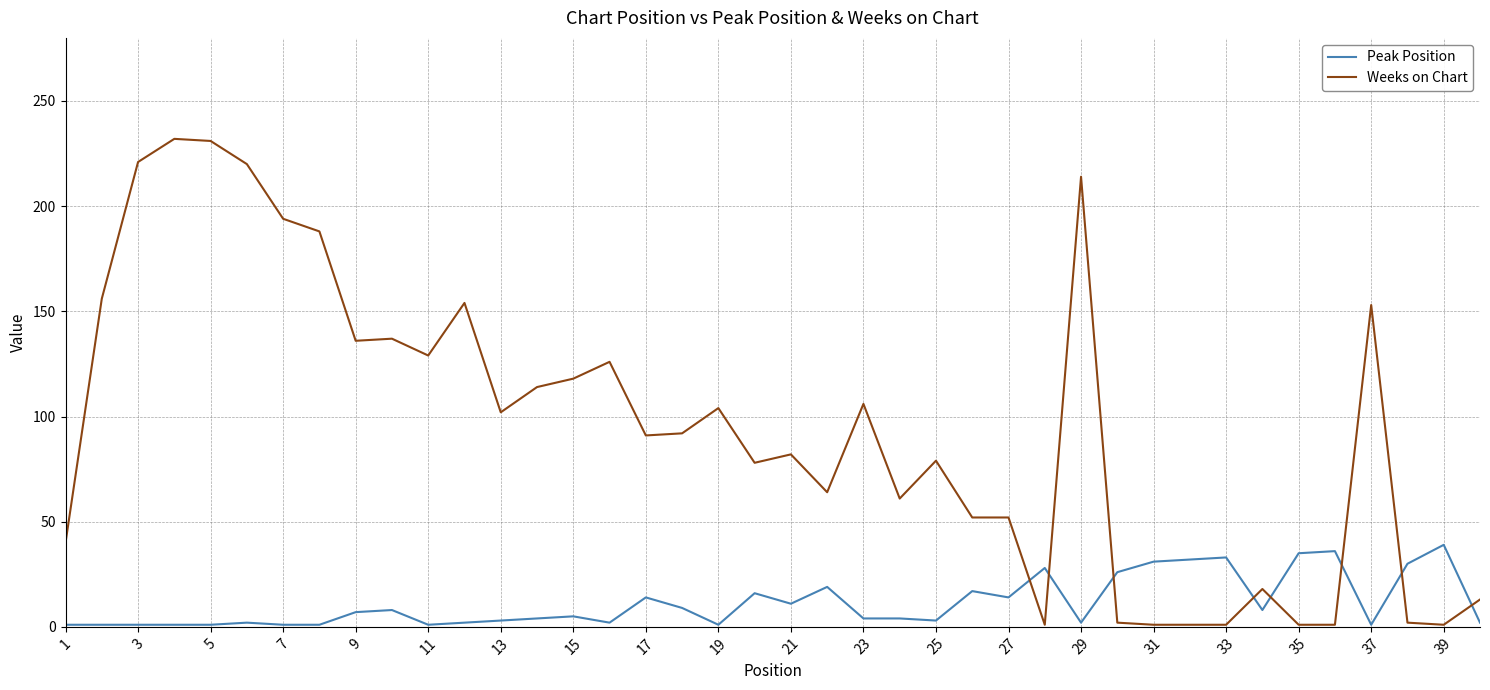

At how many categories does at least one series exceed 20?

38